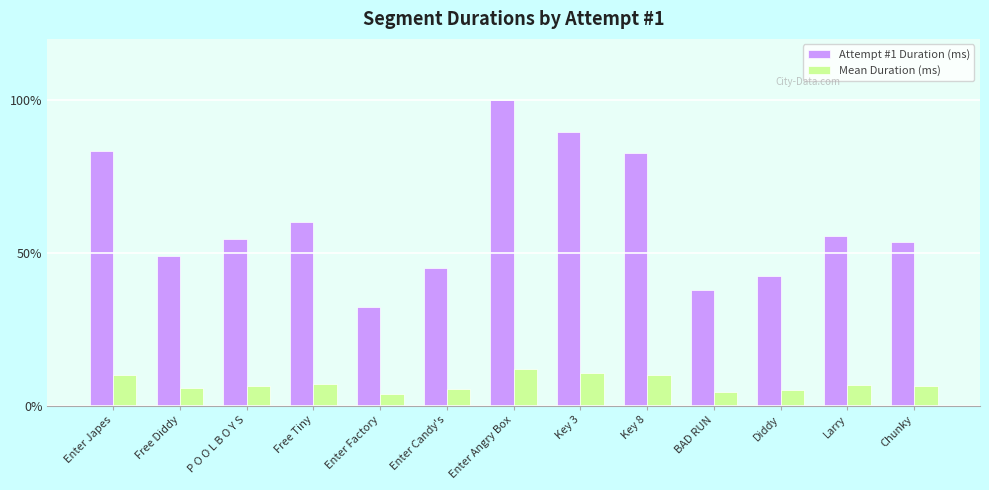

How many categories are shown in the chart?

13